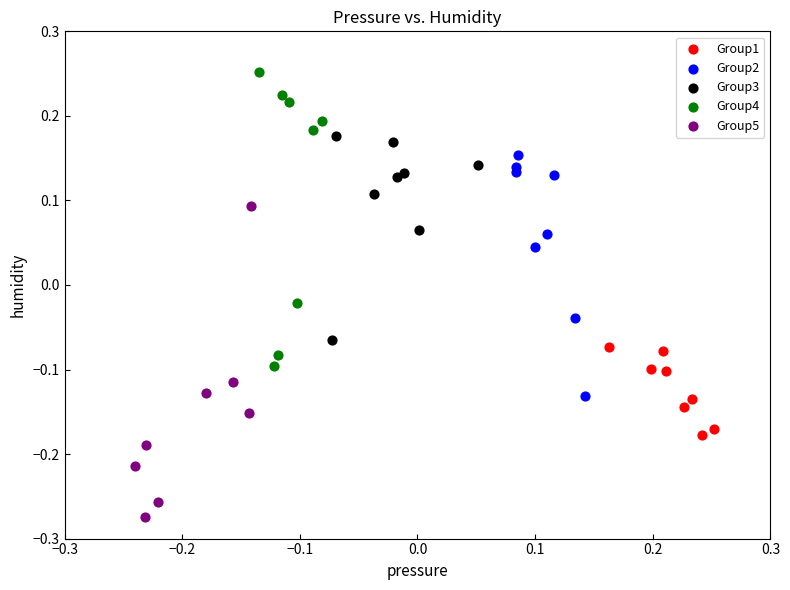

Which series reaches the minimum Y coordinate?

Group5